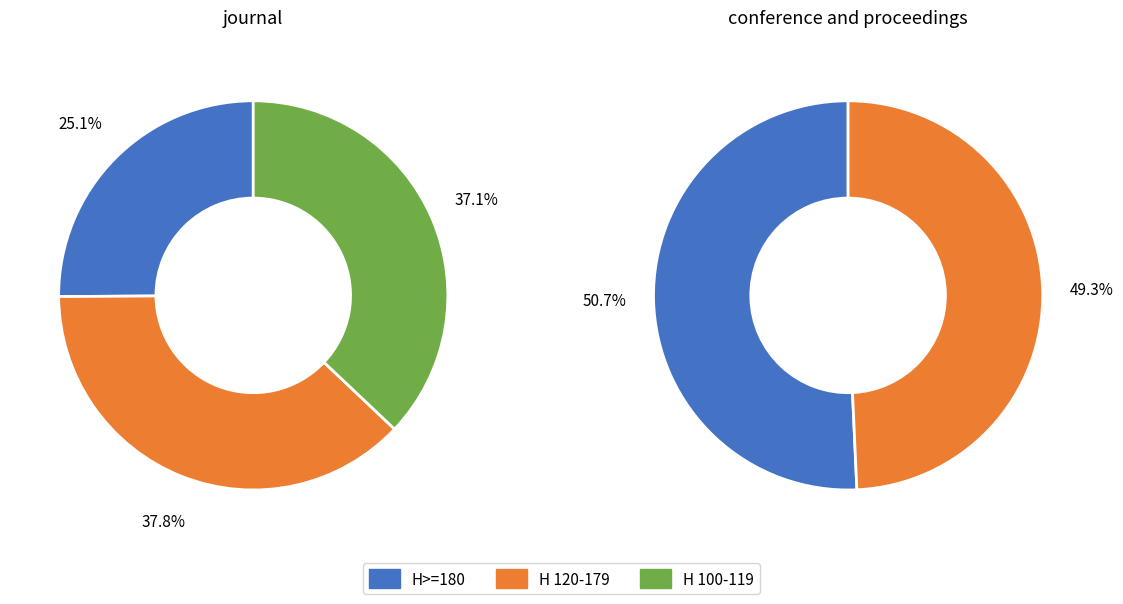

Rank the categories by value from lowest to highest.

conference and proceedings, journal